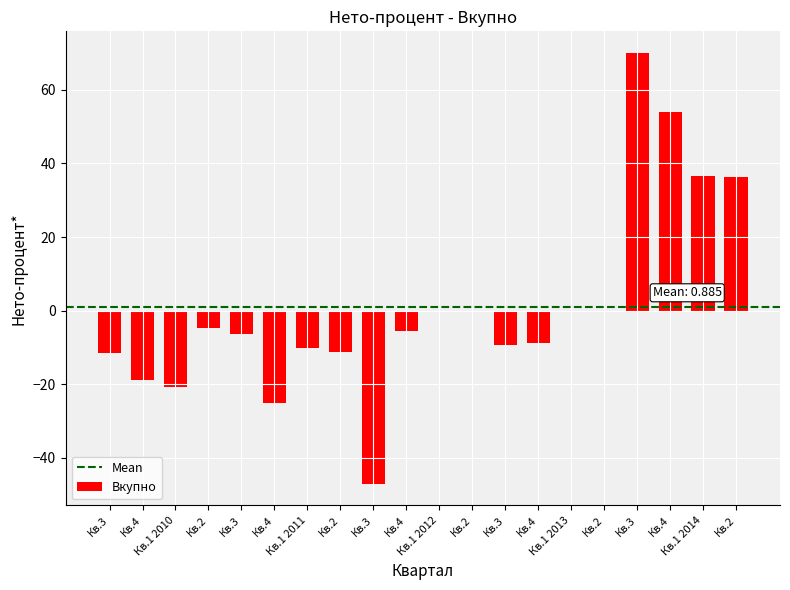

How many data points does each series have?

20